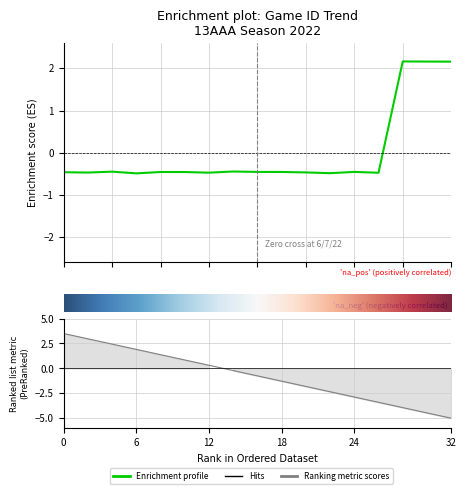

Is it true that the value at 6/29/22 is -0.3?

False